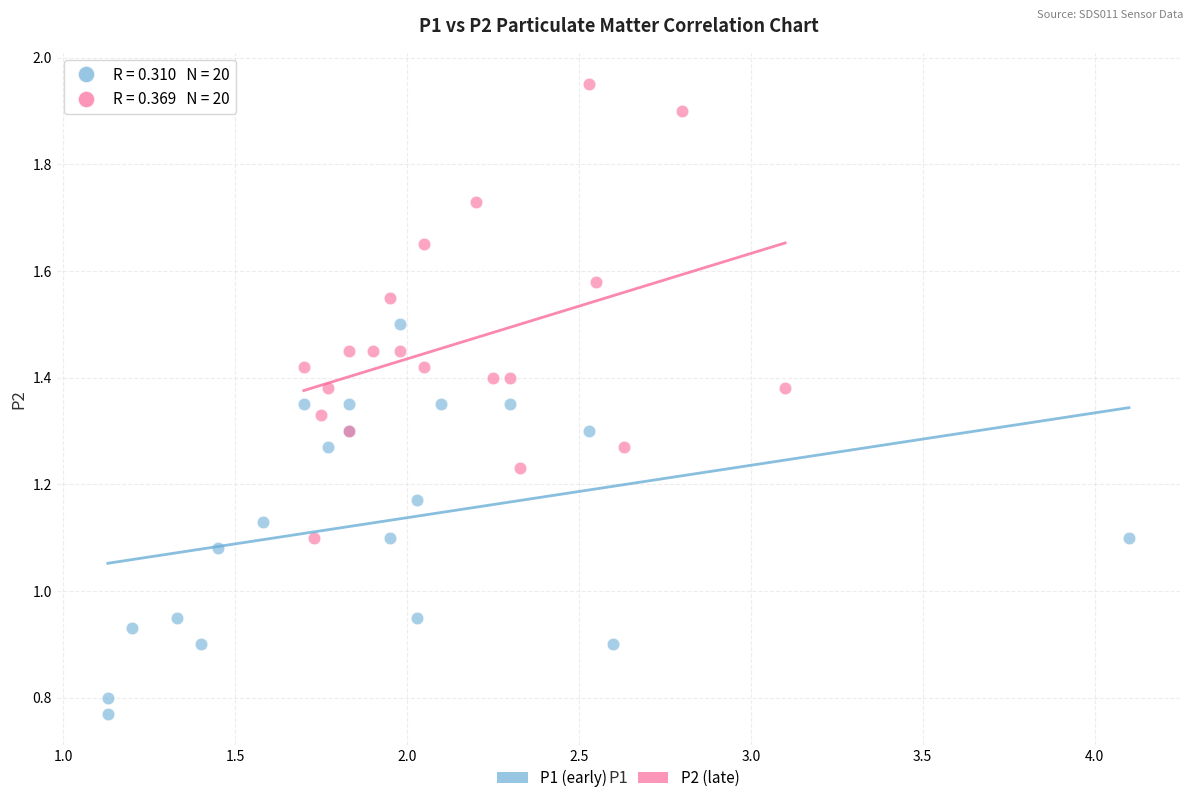

Which series has the largest Y range (max minus min)?

P2 (late)